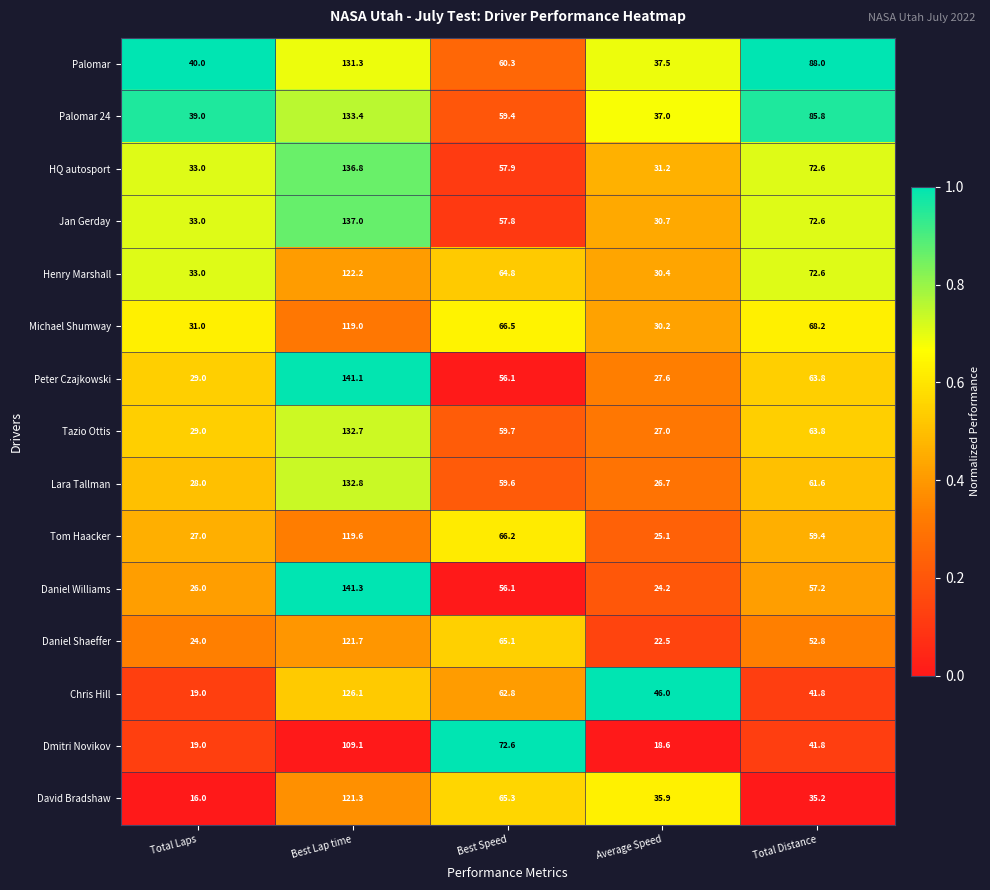

What is the approximate value of Chris Hill at Average Speed?

46.0